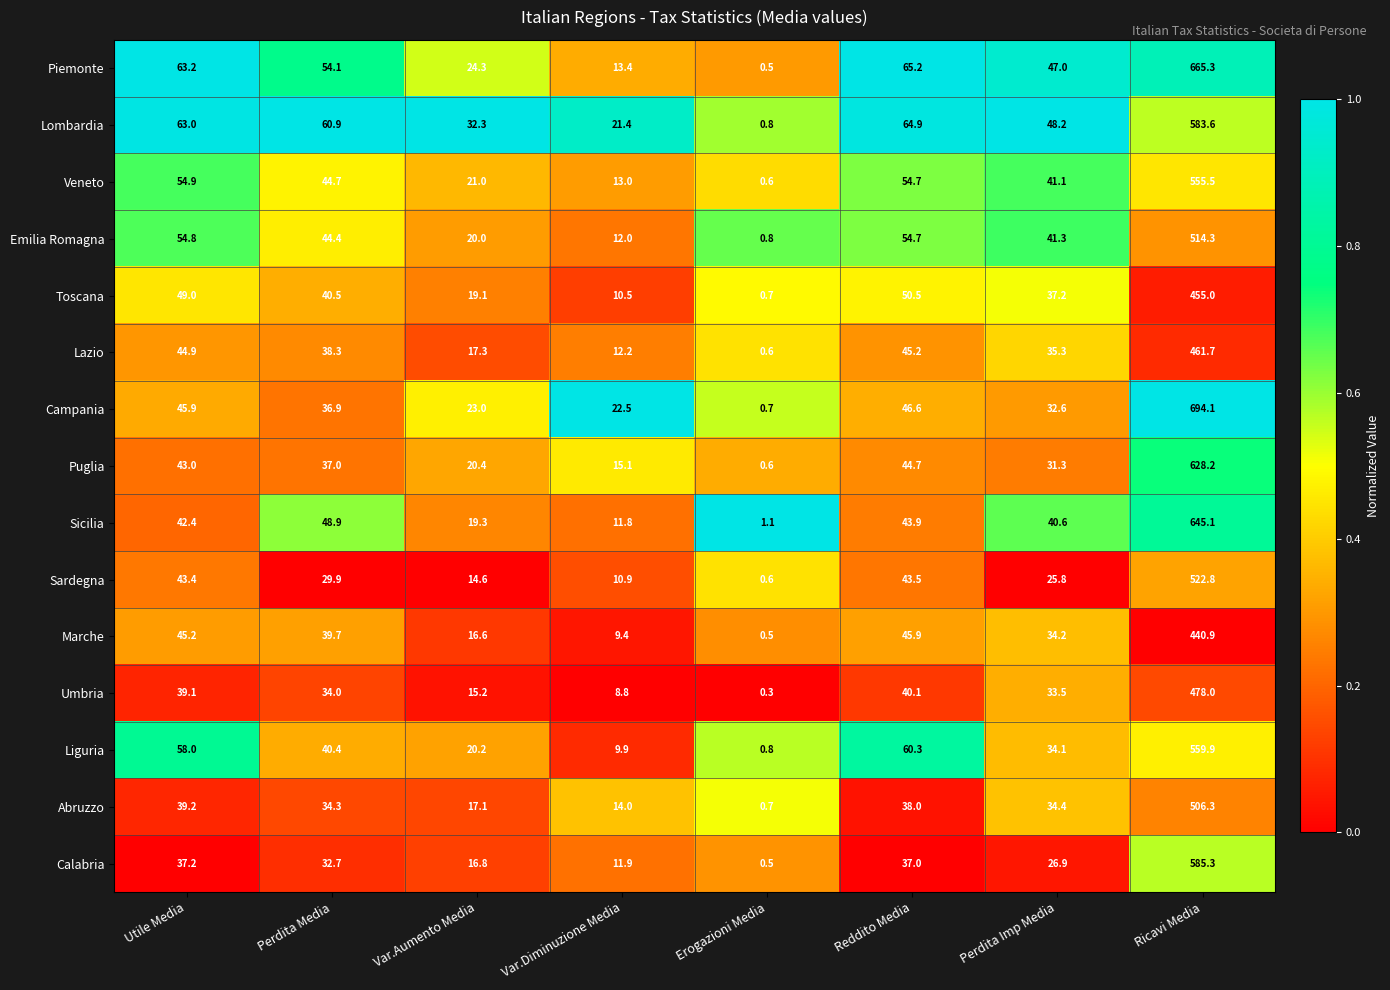

Rank the series at Perdita Imp Media from highest to lowest value.

Lombardia, Piemonte, Emilia Romagna, Veneto, Sicilia, Toscana, Lazio, Abruzzo, Marche, Liguria, Umbria, Campania, Puglia, Calabria, Sardegna